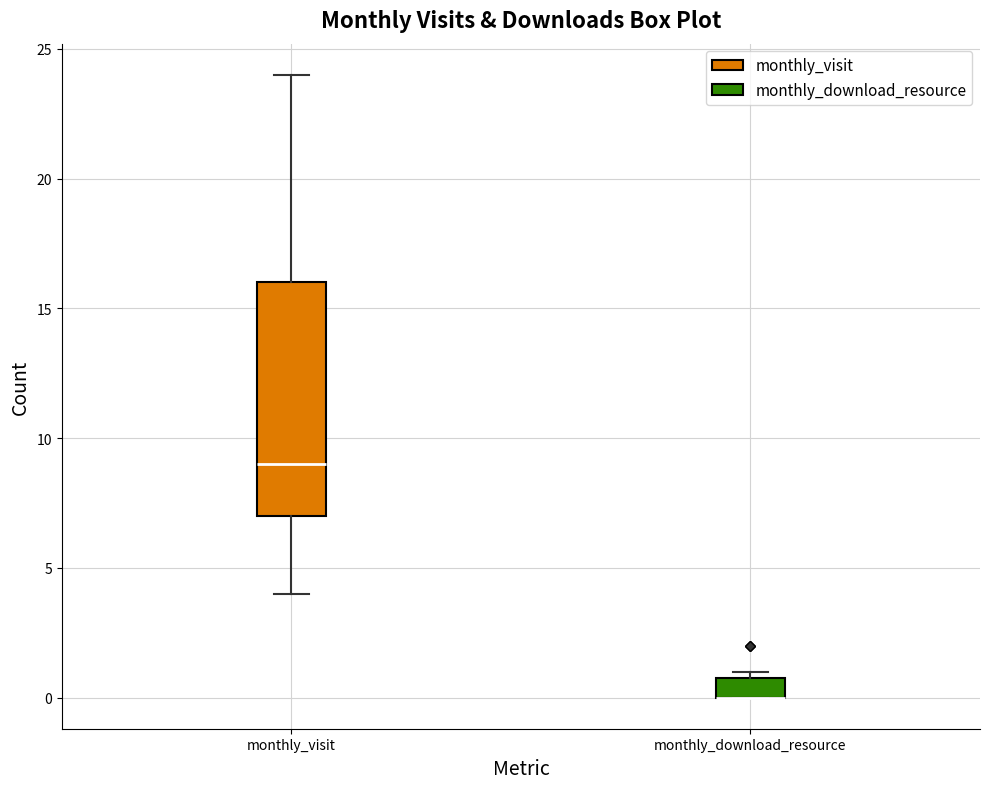

Reading left to right, read every box against the y-axis: the position of its median line, the range the box covers, and the ends of its whiskers. The values are not printed on the chart, so give them approximately, as read against the axis.

monthly_visit: median 9, box 7 to 16, whiskers 4 to 24
monthly_download_resource: median 0 (drawn on the box's lower edge), box 0 to 1, whiskers 0 to 1 (just above the box's upper edge)